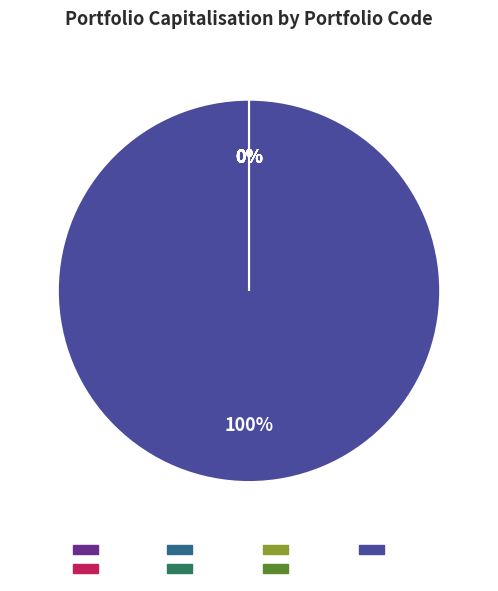

Which has a higher value, B5KQ or B1KQ?

B5KQ